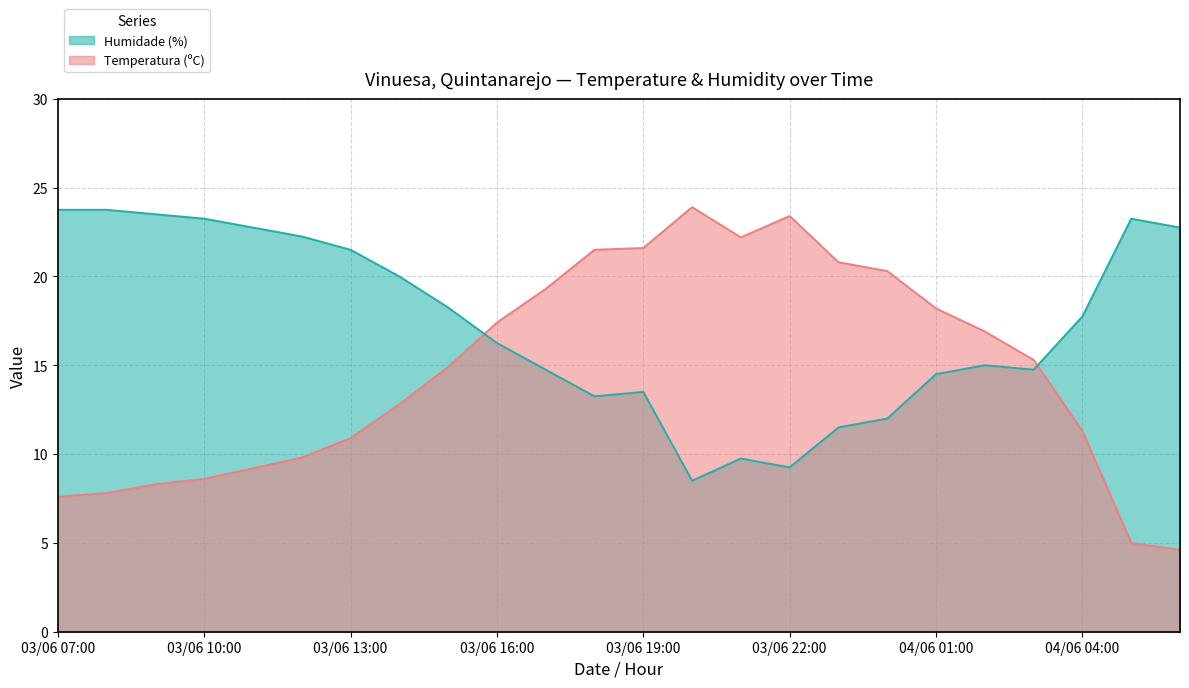

At how many categories does at least one series exceed 13?

24